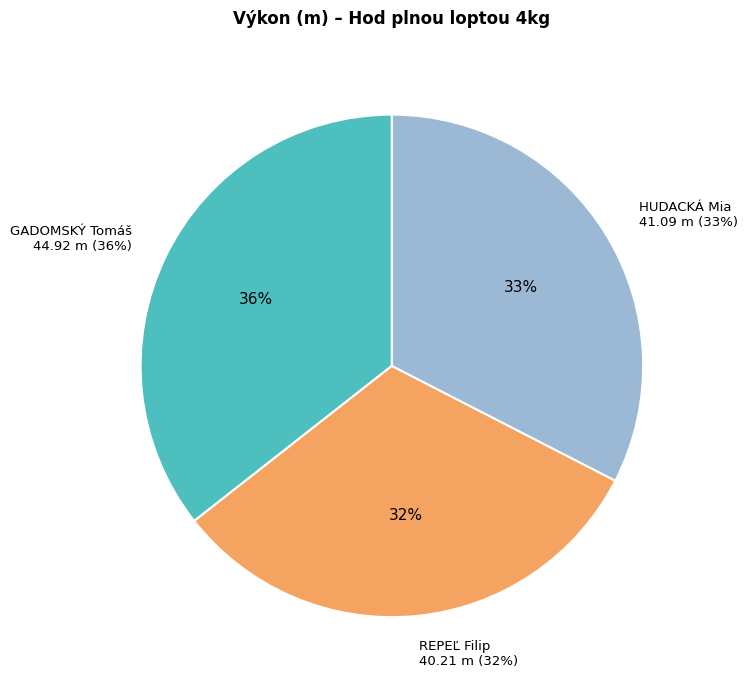

Does Hod plnou loptou 4kg
Najmladší žiaci - GADOMSKÝ (44.92) account for over 50% of the chart?

No